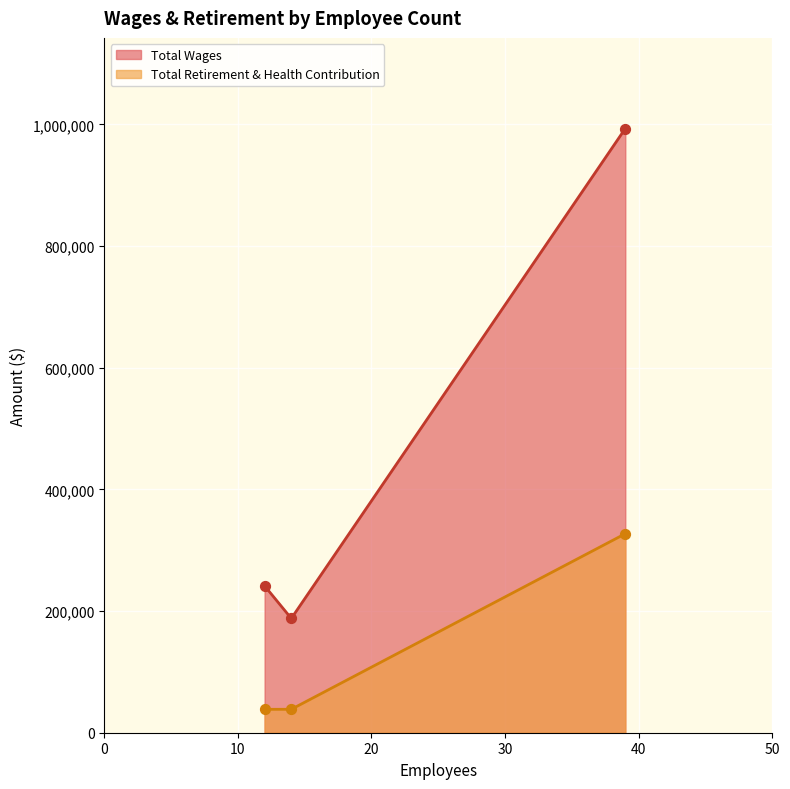

At how many categories does at least one series exceed 485270?

1